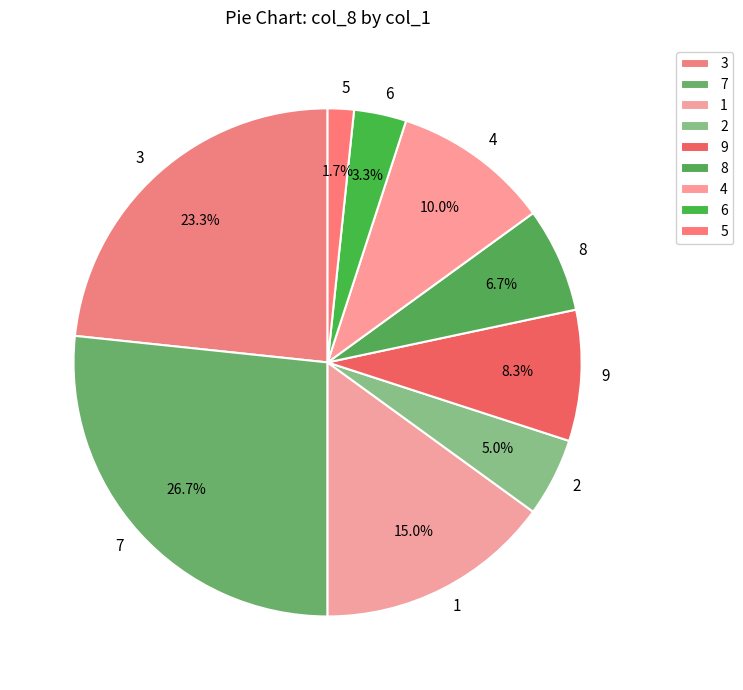

To the nearest percent, what percentage of the pie is 1?

15%